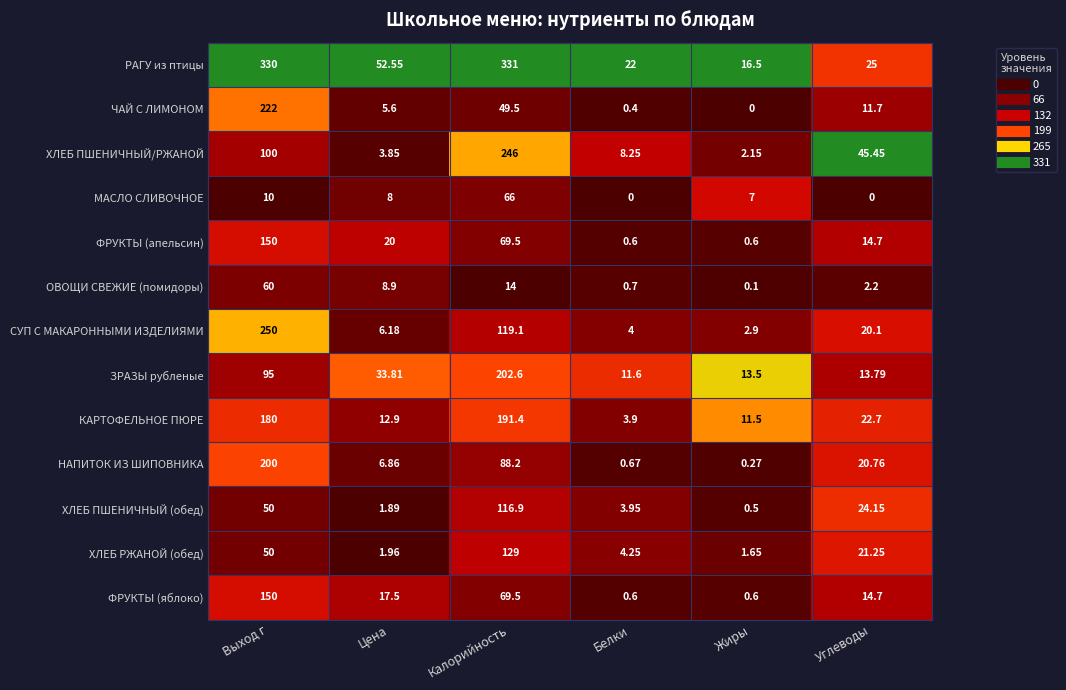

What is the maximum value shown in the chart?

331.0